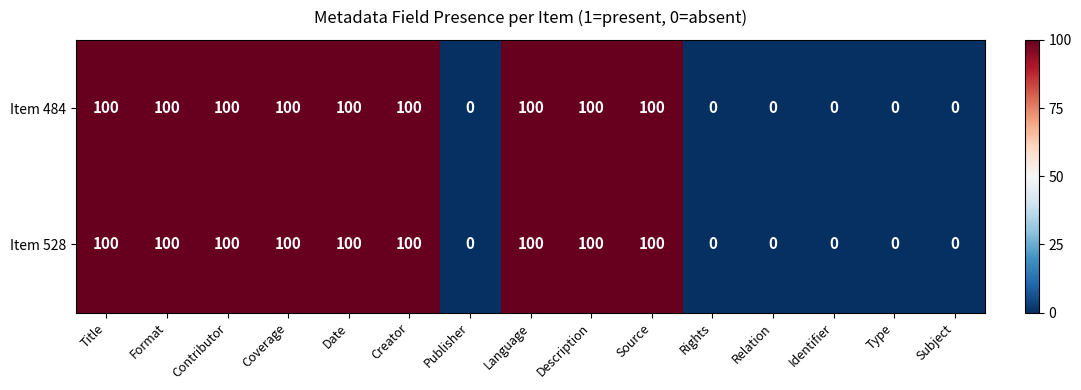

What is the greatest value displayed?

100